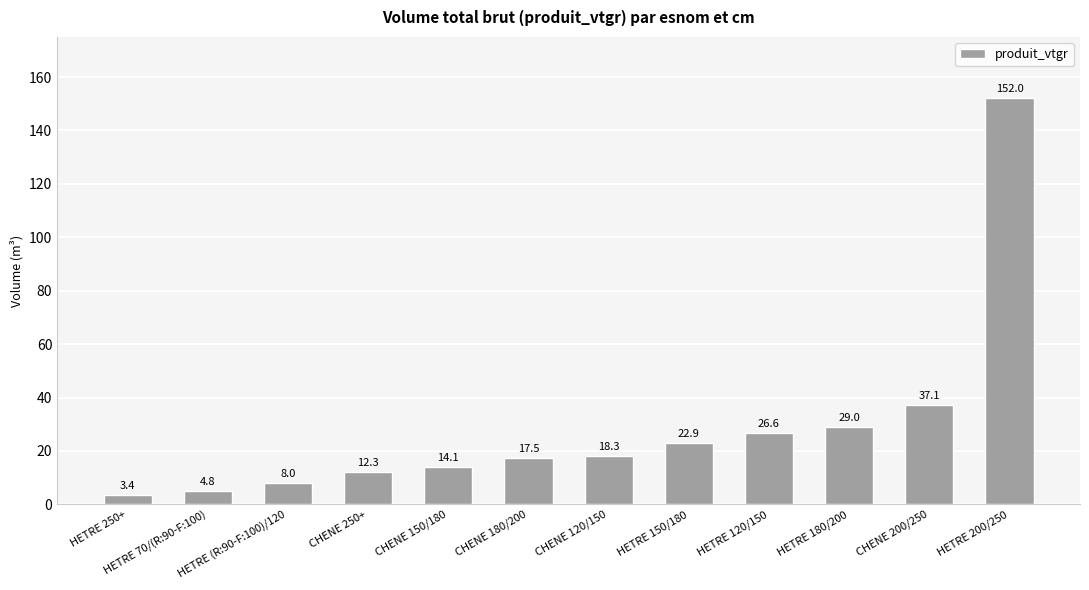

True or false: the data shows 247.5 at HETRE 200/250.

False